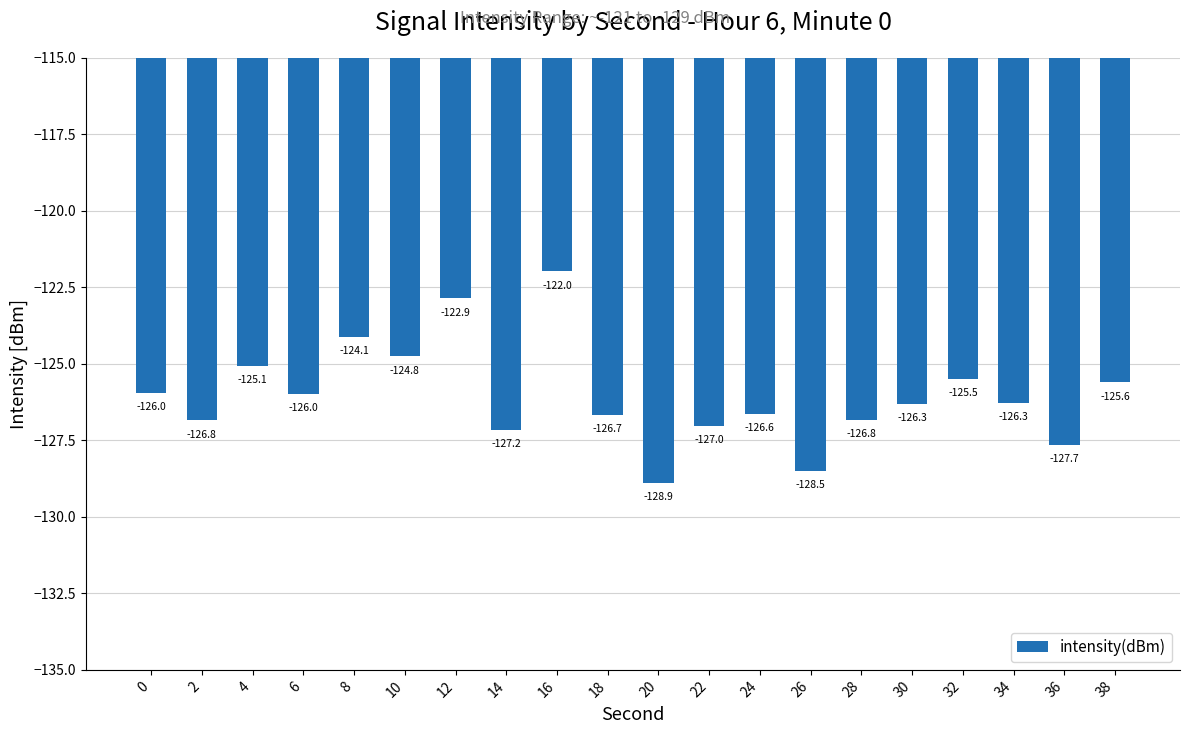

What is the change in value from 22 to 32?

+1.6